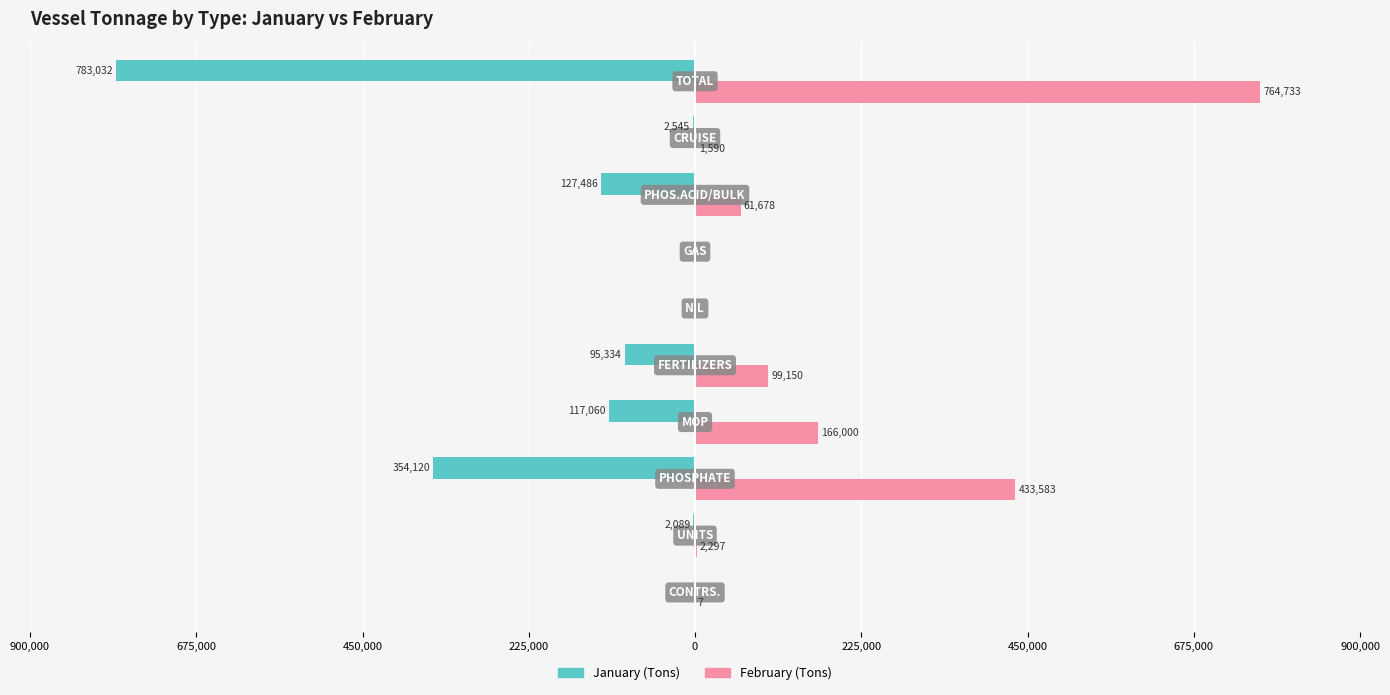

What are all the series names shown in the legend?

January (Tons), February (Tons)